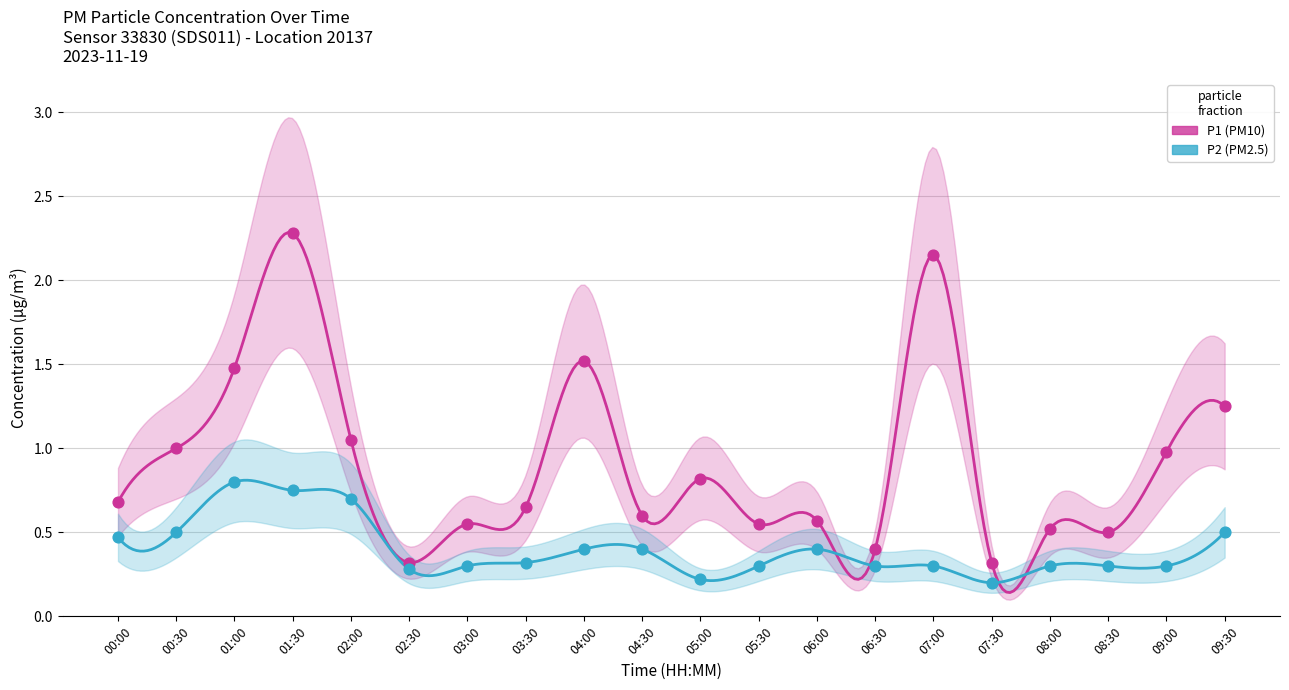

Which series has the largest total across all categories?

P1